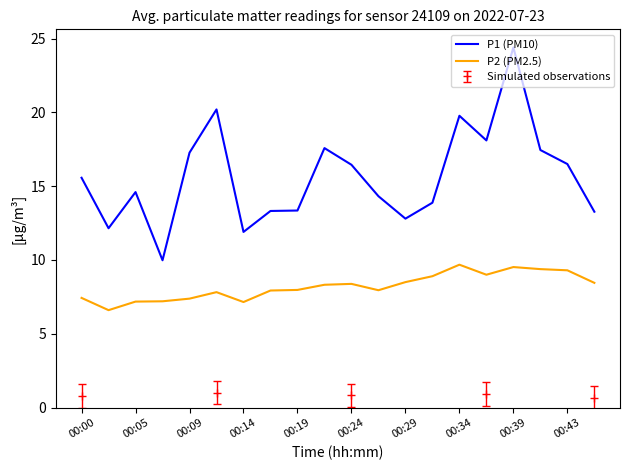

True or false: P2 (PM2.5) and P1 (PM10) cross at least once.

False